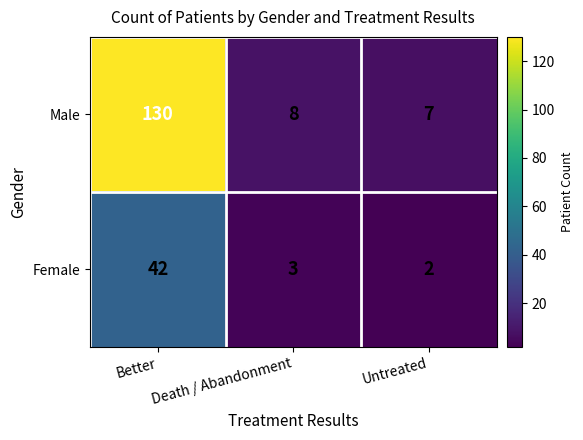

At which label is Female closest to 22?

Death / Abandonment